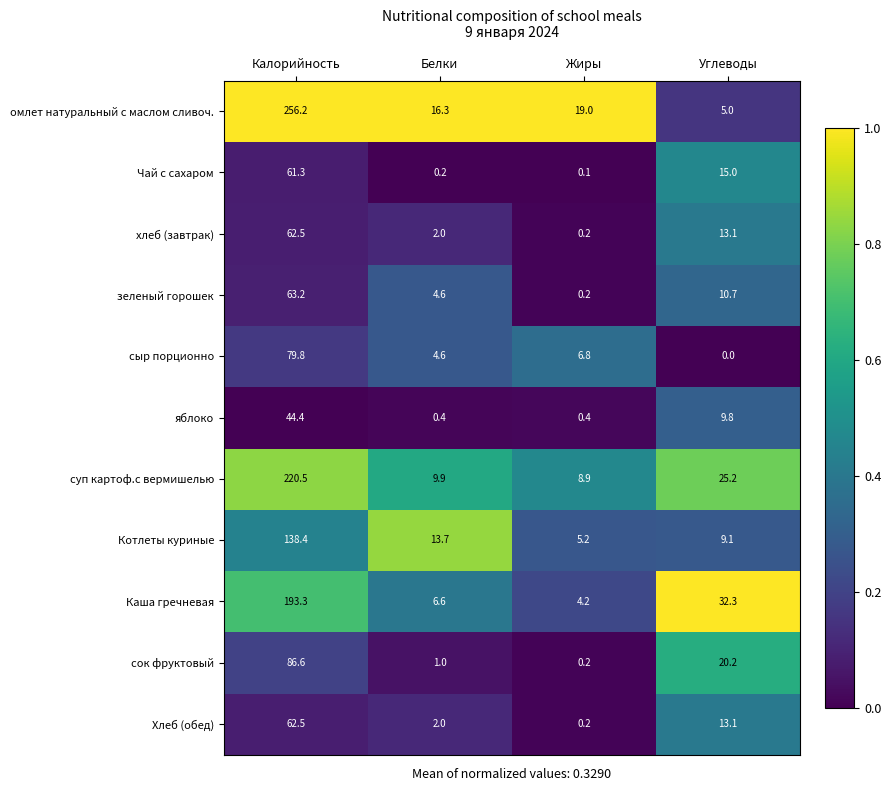

Rank the categories by омлет натуральный с маслом сливоч. value from highest to lowest.

Калорийность, Жиры, Белки, Углеводы